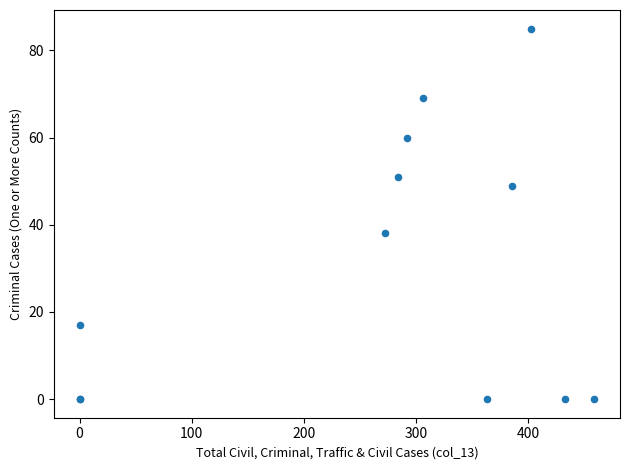

What Y value in the scatter plot is closest to 42?

38